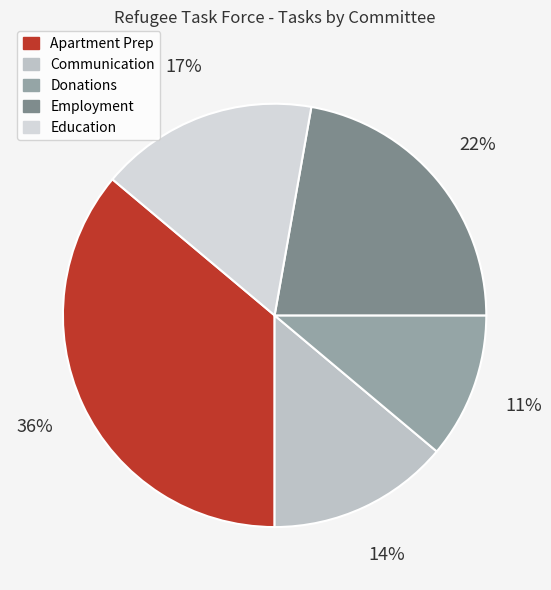

How many slices are in this pie chart?

5